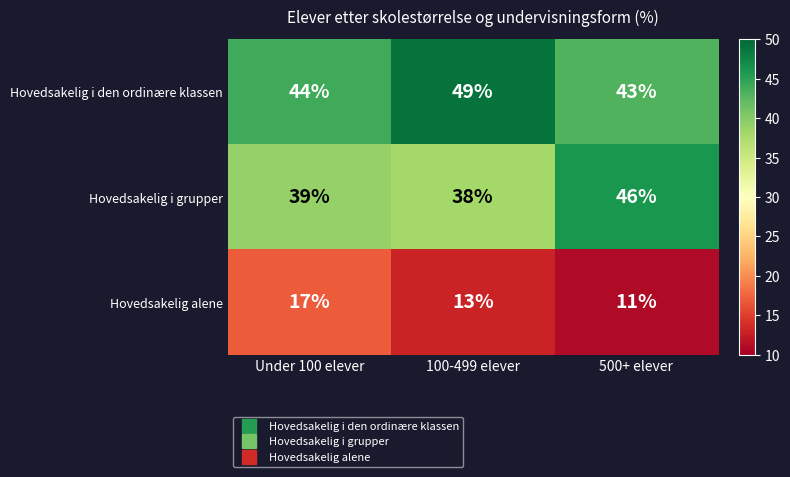

True or false: Hovedsakelig i den ordinære klassen has a value of 49 at 100-499 elever.

True